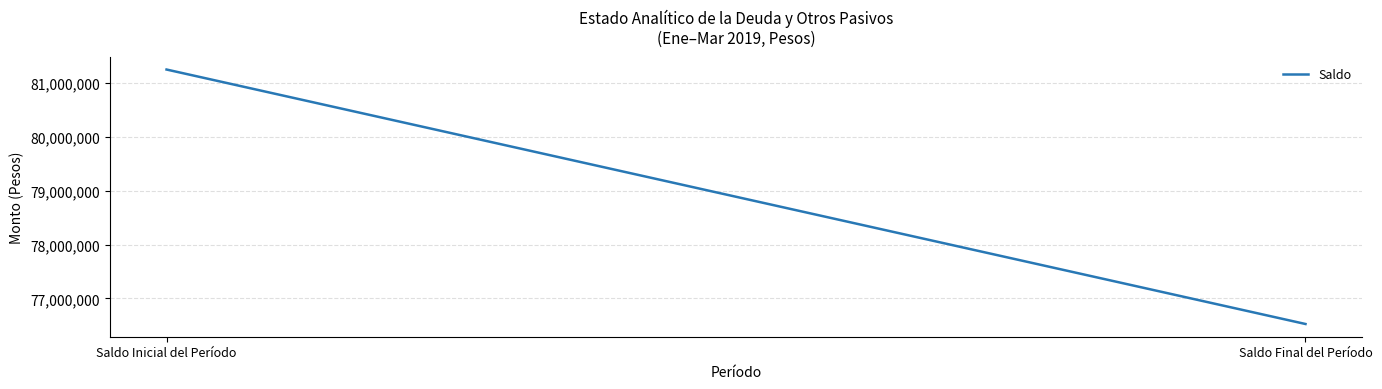

At which label is the value closest to 78888726?

Saldo Final del Período